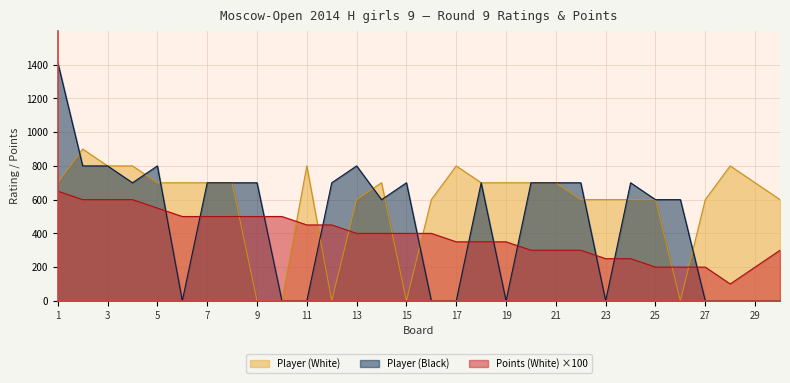

What are all the series names shown in the legend?

Player (White), Player (Black), Points (White) ×100